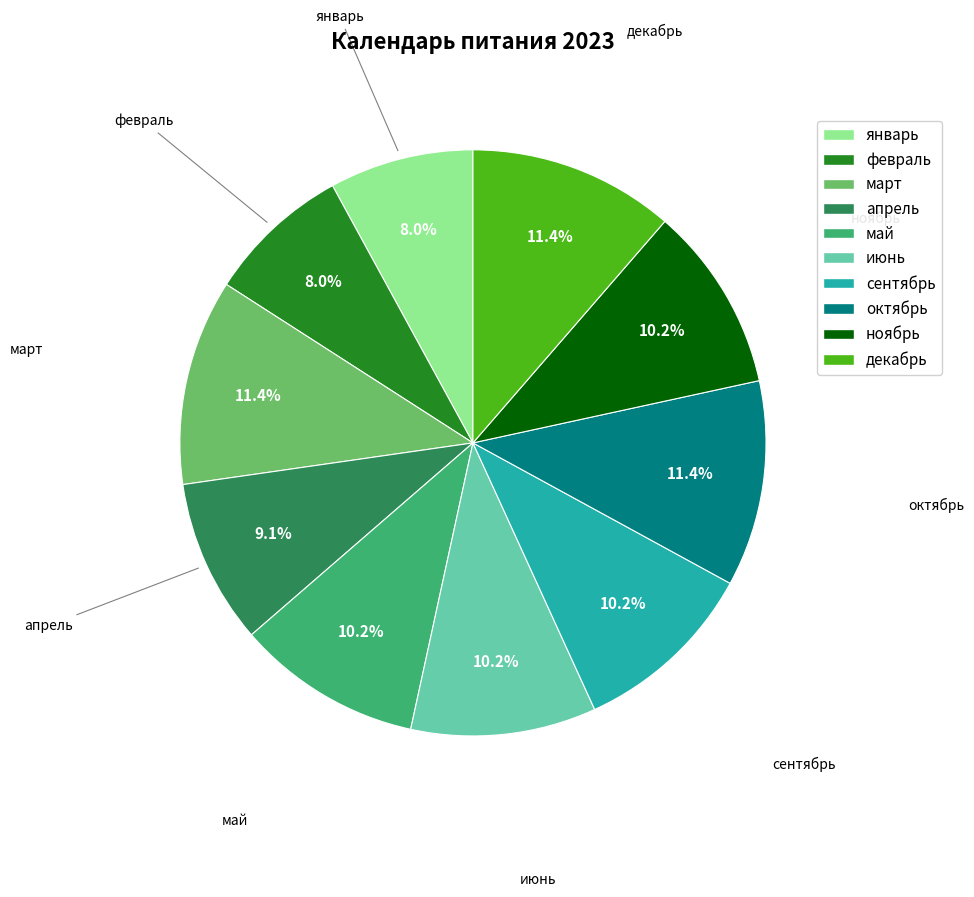

Combined, what portion of the pie is декабрь and сентябрь?

21.6%